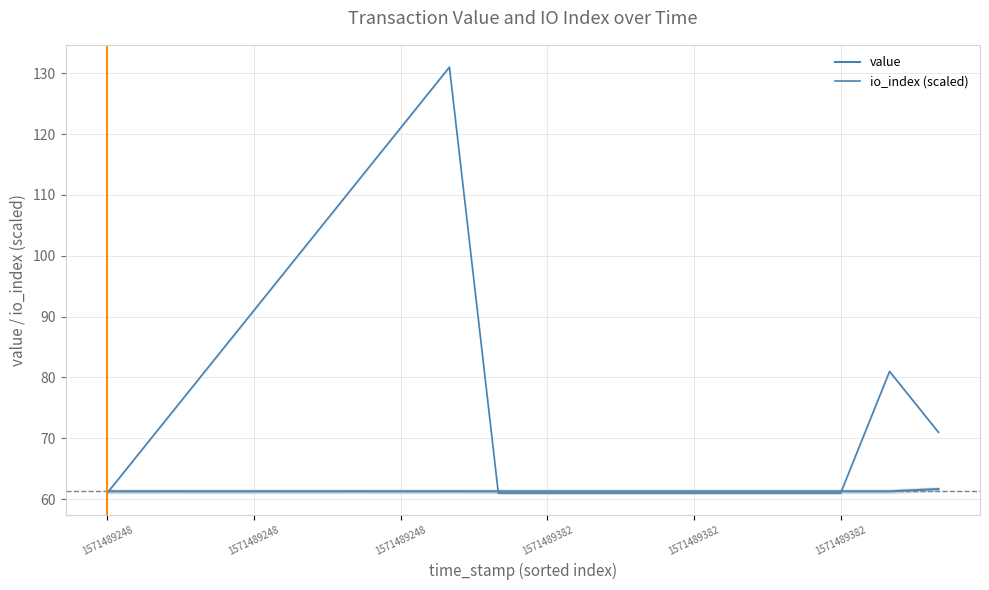

How many lines are shown in the chart?

2